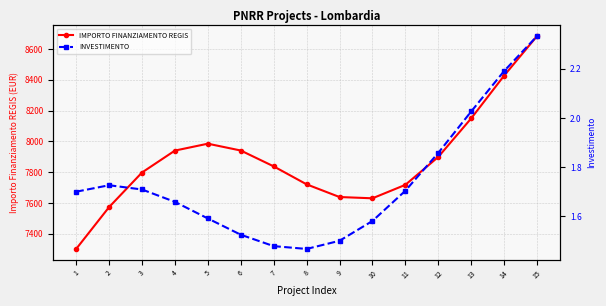

Is the value of IMPORTO FINANZIAMENTO REGIS at 7 greater than the value of INVESTIMENTO at 2?

Yes